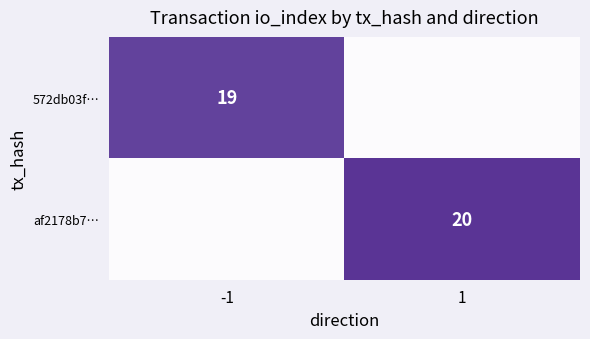

Is it true that af2178b7… equals 8 at 1?

False